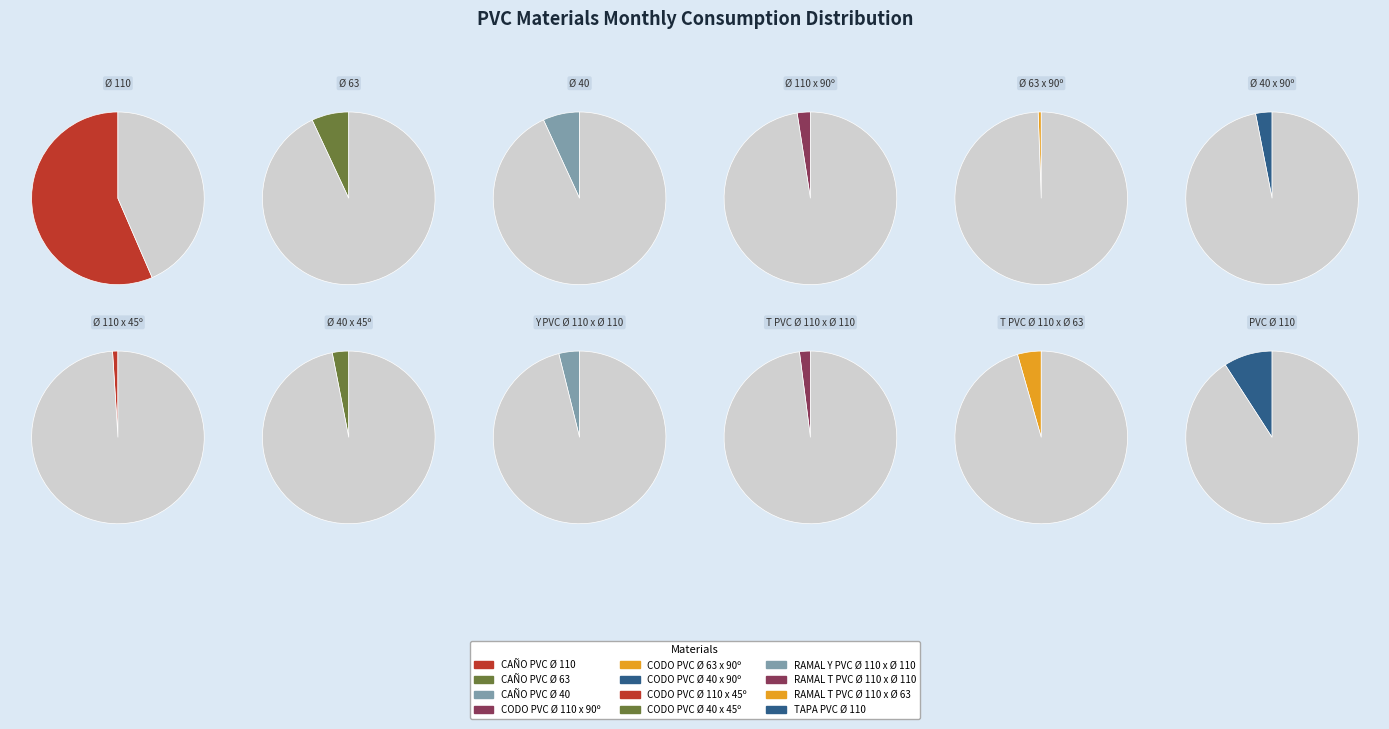

What percentage is the CODO PVC Ø 40 x 90º slice, to the nearest percent?

3%